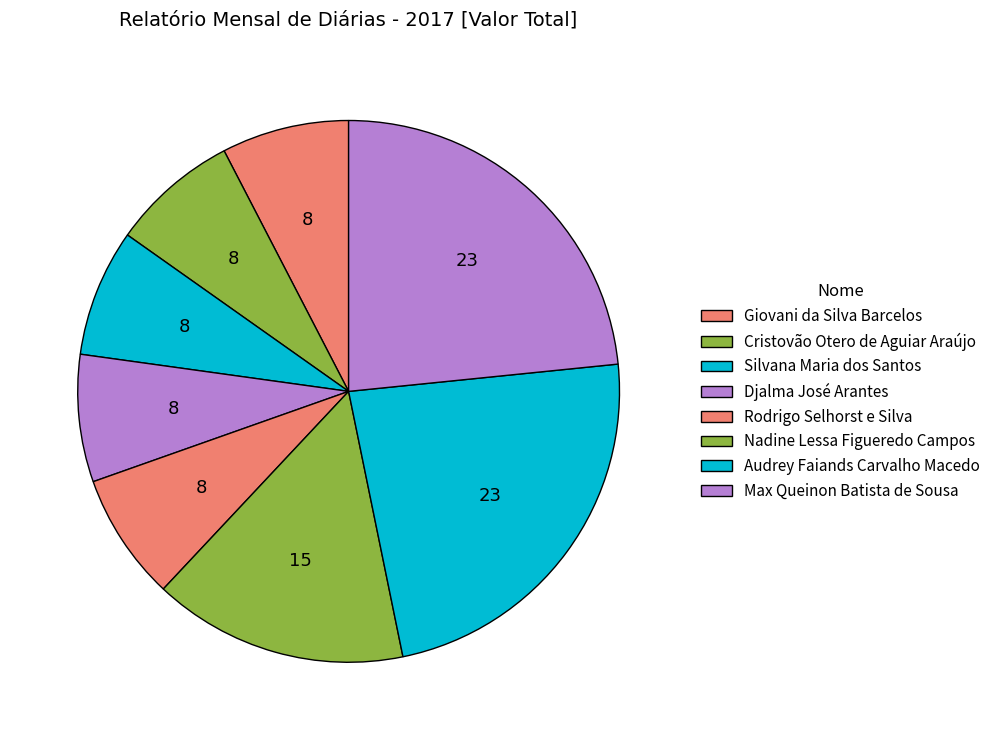

Is the sum of Audrey Faiands Carvalho Macedo and Rodrigo Selhorst e Silva greater than half?

No